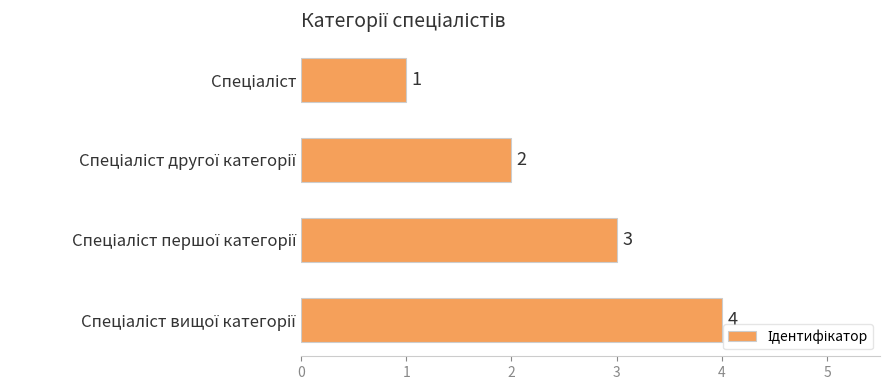

How many values are between 2 and 4?

3